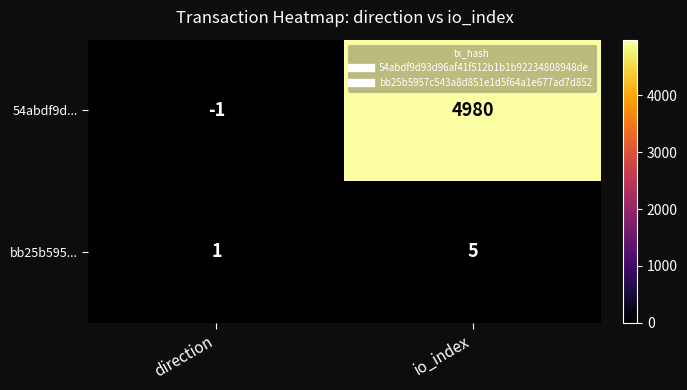

What is the sum of all 54abdf9d... values?

4979